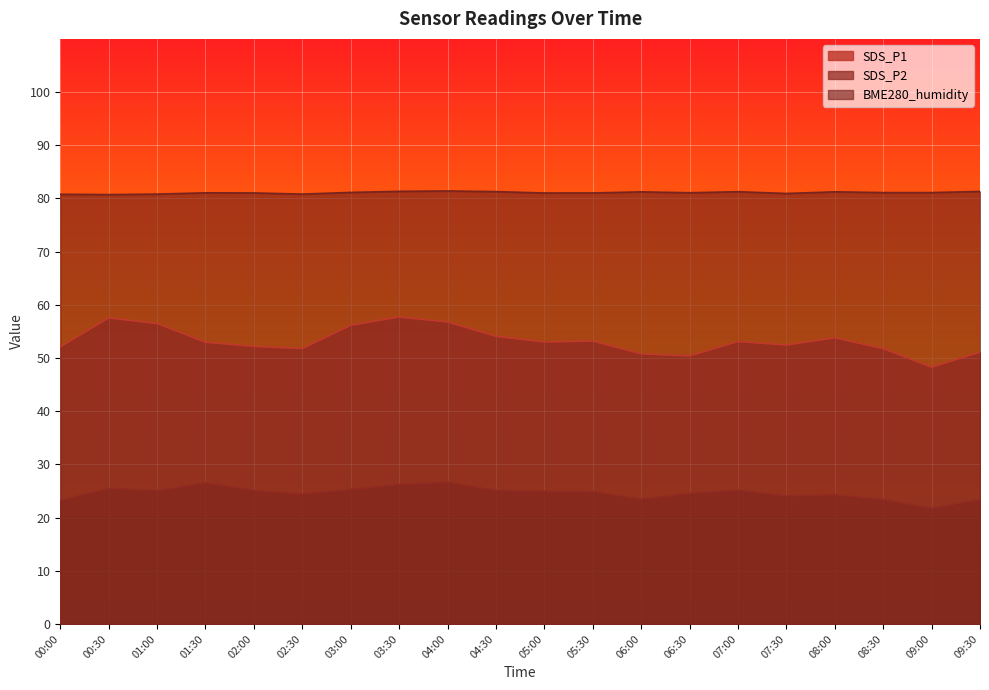

Where is the first local minimum for SDS_P1?

02:30